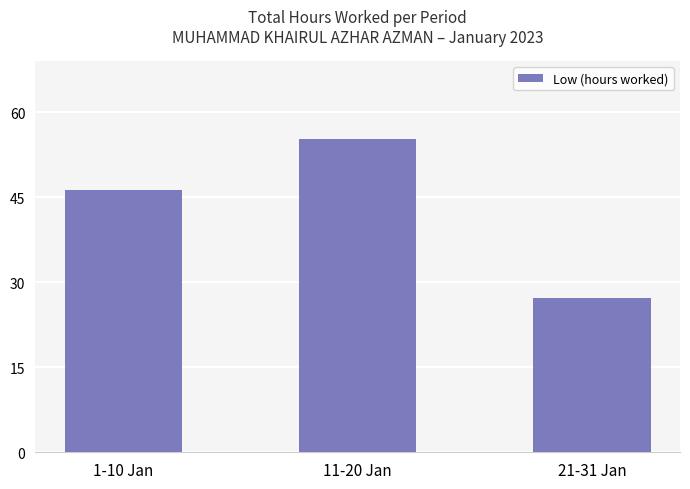

Is it true that the value at 21-31 Jan is 43.3?

False